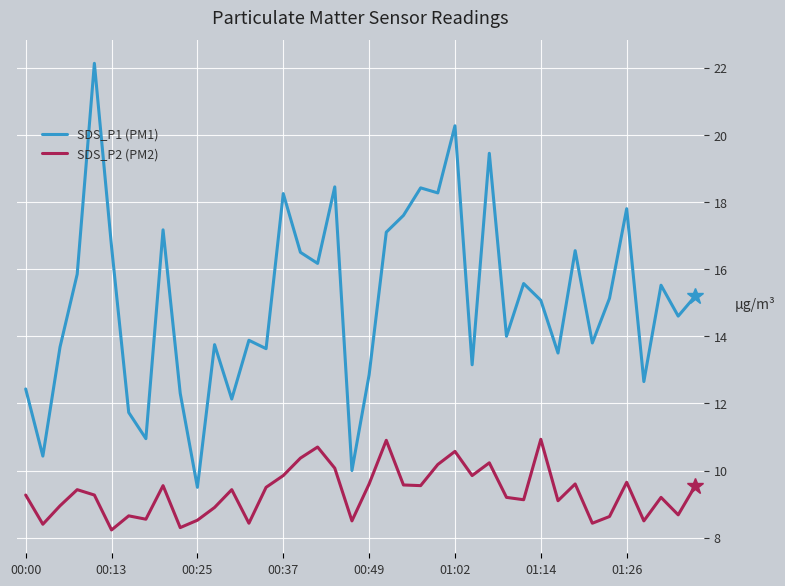

What is the average value of the SDS_P1 (PM1) series?

15.1